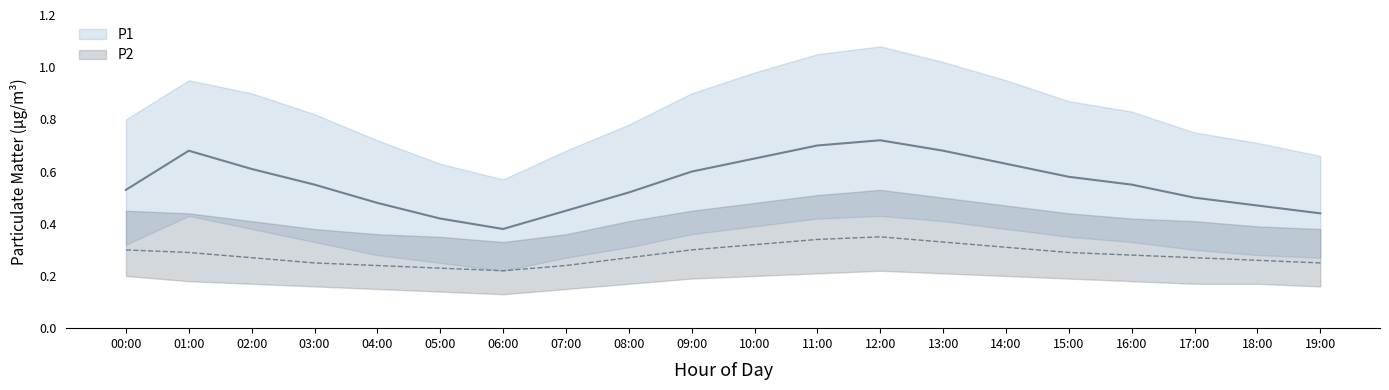

Is this an area chart (filled region under the line)?

No